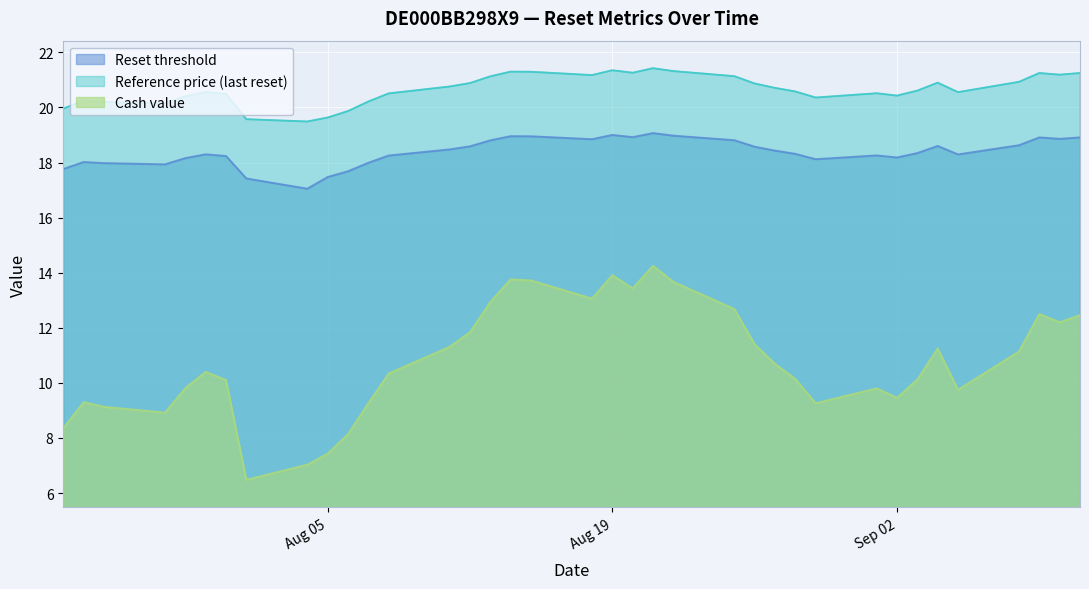

Which series changed the most between 2025-07-30 and 2025-08-11?

Cash value